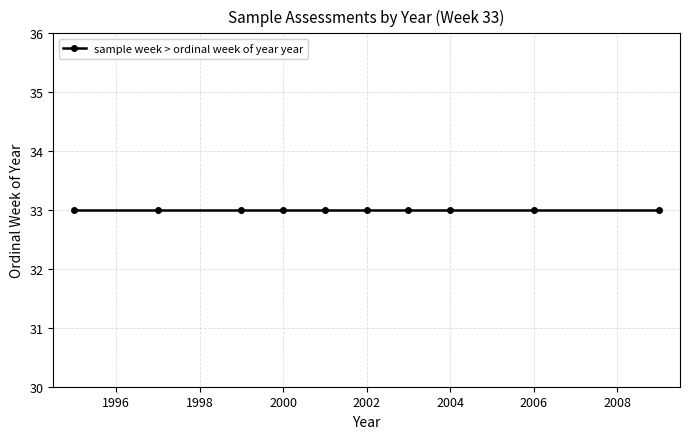

List the labels in order of value, largest first.

33, 33, 33, 33, 33, 33, 33, 33, 33, 33